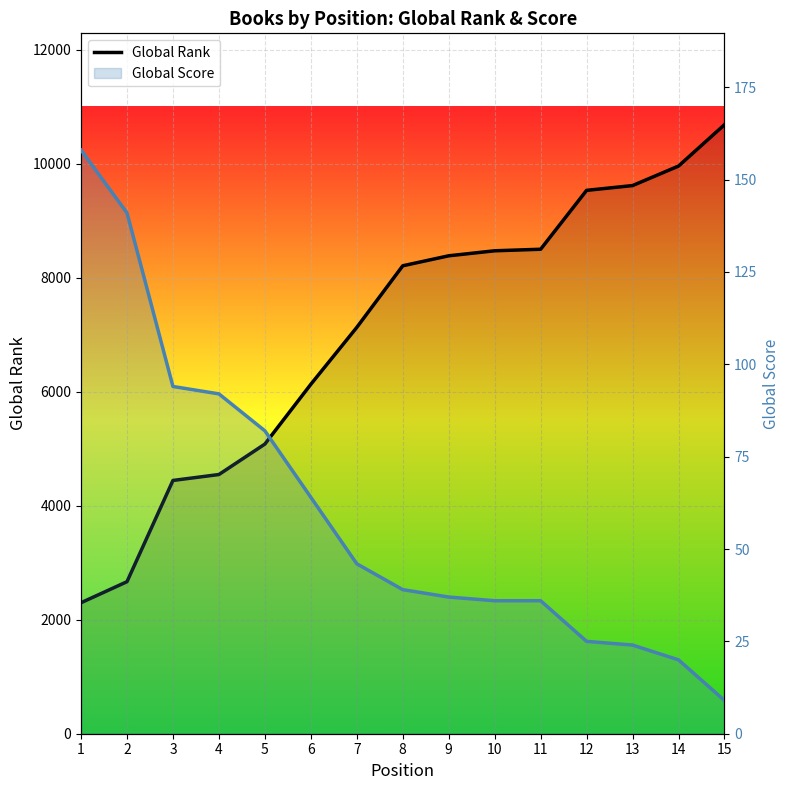

True or false: Global Score and Global Rank intersect in this chart.

False